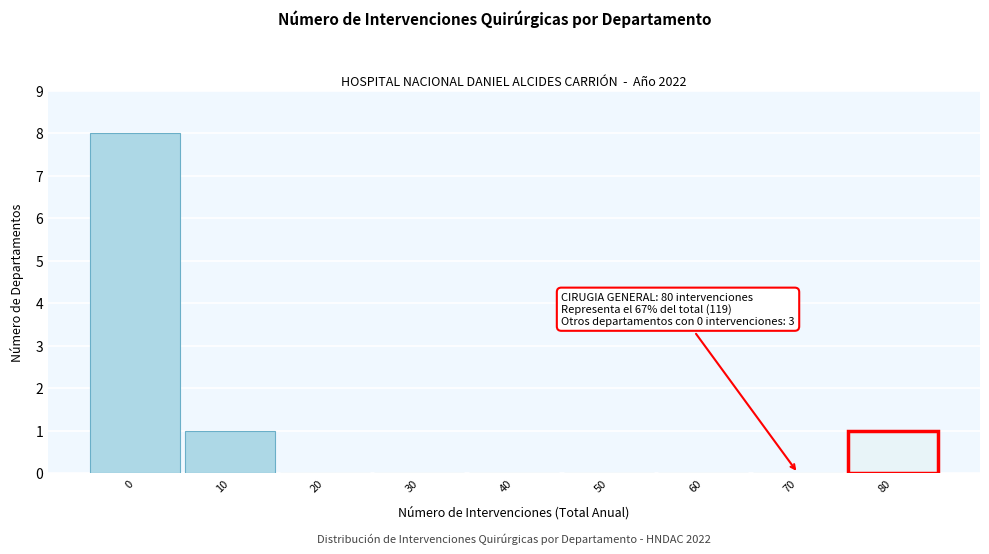

Reading left to right, what are all the values shown in this chart?

0=8	10=1	20=0	30=0	40=0	50=0	60=0	70=0	80=1